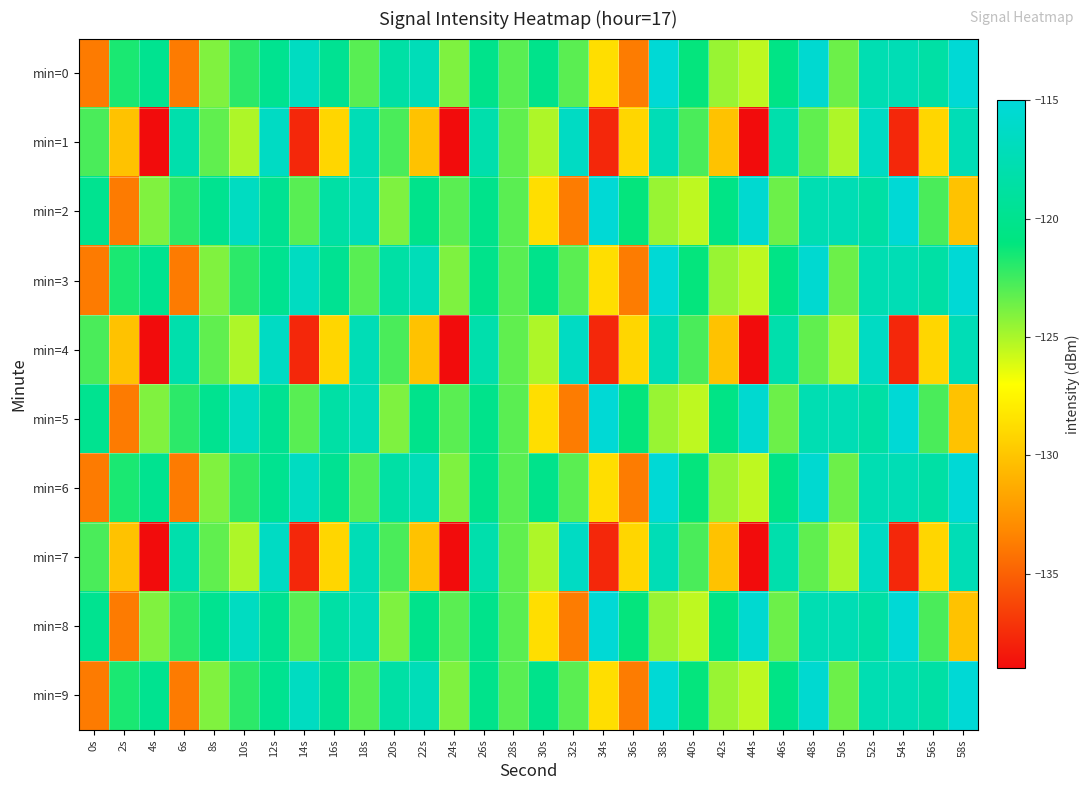

Reading left to right, what are all the values shown in this chart?

min=0: 0s=-133.8	2s=-121.6	4s=-119.9	6s=-133.8	8s=-124.0	10s=-122.0	12s=-119.9	14s=-116.6	16s=-119.7	18s=-123.1	20s=-118.5	22s=-117.2	24s=-124.0	26s=-120.2	28s=-123.1	30s=-120.2	32s=-123.2	34s=-128.7	36s=-133.7	38s=-115.3	40s=-121.1	42s=-124.6	44s=-125.5	46s=-120.5	48s=-115.6	50s=-123.5	52s=-117.6	54s=-117.4	56s=-118.5	58s=-115.3
min=1: 0s=-122.7	2s=-130.2	4s=-139.0	6s=-118.0	8s=-123.3	10s=-125.1	12s=-116.5	14s=-137.7	16s=-129.2	18s=-117.3	20s=-122.7	22s=-130.2	24s=-139.0	26s=-118.0	28s=-123.3	30s=-125.1	32s=-116.5	34s=-137.7	36s=-129.2	38s=-117.3	40s=-122.7	42s=-130.2	44s=-139.0	46s=-118.0	48s=-123.3	50s=-125.1	52s=-116.5	54s=-137.7	56s=-129.2	58s=-117.3
min=2: 0s=-119.9	2s=-133.8	4s=-124.0	6s=-122.0	8s=-119.9	10s=-116.6	12s=-119.7	14s=-123.1	16s=-118.5	18s=-117.2	20s=-124.0	22s=-120.2	24s=-123.1	26s=-120.2	28s=-123.2	30s=-128.7	32s=-133.7	34s=-115.3	36s=-121.1	38s=-124.6	40s=-125.5	42s=-120.5	44s=-115.6	46s=-123.5	48s=-117.6	50s=-117.4	52s=-118.5	54s=-115.3	56s=-122.7	58s=-130.2
min=3: 0s=-133.8	2s=-121.6	4s=-119.9	6s=-133.8	8s=-124.0	10s=-122.0	12s=-119.9	14s=-116.6	16s=-119.7	18s=-123.1	20s=-118.5	22s=-117.2	24s=-124.0	26s=-120.2	28s=-123.1	30s=-120.2	32s=-123.2	34s=-128.7	36s=-133.7	38s=-115.3	40s=-121.1	42s=-124.6	44s=-125.5	46s=-120.5	48s=-115.6	50s=-123.5	52s=-117.6	54s=-117.4	56s=-118.5	58s=-115.3
min=4: 0s=-122.7	2s=-130.2	4s=-139.0	6s=-118.0	8s=-123.3	10s=-125.1	12s=-116.5	14s=-137.7	16s=-129.2	18s=-117.3	20s=-122.7	22s=-130.2	24s=-139.0	26s=-118.0	28s=-123.3	30s=-125.1	32s=-116.5	34s=-137.7	36s=-129.2	38s=-117.3	40s=-122.7	42s=-130.2	44s=-139.0	46s=-118.0	48s=-123.3	50s=-125.1	52s=-116.5	54s=-137.7	56s=-129.2	58s=-117.3
min=5: 0s=-119.9	2s=-133.8	4s=-124.0	6s=-122.0	8s=-119.9	10s=-116.6	12s=-119.7	14s=-123.1	16s=-118.5	18s=-117.2	20s=-124.0	22s=-120.2	24s=-123.1	26s=-120.2	28s=-123.2	30s=-128.7	32s=-133.7	34s=-115.3	36s=-121.1	38s=-124.6	40s=-125.5	42s=-120.5	44s=-115.6	46s=-123.5	48s=-117.6	50s=-117.4	52s=-118.5	54s=-115.3	56s=-122.7	58s=-130.2
min=6: 0s=-133.8	2s=-121.6	4s=-119.9	6s=-133.8	8s=-124.0	10s=-122.0	12s=-119.9	14s=-116.6	16s=-119.7	18s=-123.1	20s=-118.5	22s=-117.2	24s=-124.0	26s=-120.2	28s=-123.1	30s=-120.2	32s=-123.2	34s=-128.7	36s=-133.7	38s=-115.3	40s=-121.1	42s=-124.6	44s=-125.5	46s=-120.5	48s=-115.6	50s=-123.5	52s=-117.6	54s=-117.4	56s=-118.5	58s=-115.3
min=7: 0s=-122.7	2s=-130.2	4s=-139.0	6s=-118.0	8s=-123.3	10s=-125.1	12s=-116.5	14s=-137.7	16s=-129.2	18s=-117.3	20s=-122.7	22s=-130.2	24s=-139.0	26s=-118.0	28s=-123.3	30s=-125.1	32s=-116.5	34s=-137.7	36s=-129.2	38s=-117.3	40s=-122.7	42s=-130.2	44s=-139.0	46s=-118.0	48s=-123.3	50s=-125.1	52s=-116.5	54s=-137.7	56s=-129.2	58s=-117.3
min=8: 0s=-119.9	2s=-133.8	4s=-124.0	6s=-122.0	8s=-119.9	10s=-116.6	12s=-119.7	14s=-123.1	16s=-118.5	18s=-117.2	20s=-124.0	22s=-120.2	24s=-123.1	26s=-120.2	28s=-123.2	30s=-128.7	32s=-133.7	34s=-115.3	36s=-121.1	38s=-124.6	40s=-125.5	42s=-120.5	44s=-115.6	46s=-123.5	48s=-117.6	50s=-117.4	52s=-118.5	54s=-115.3	56s=-122.7	58s=-130.2
min=9: 0s=-133.8	2s=-121.6	4s=-119.9	6s=-133.8	8s=-124.0	10s=-122.0	12s=-119.9	14s=-116.6	16s=-119.7	18s=-123.1	20s=-118.5	22s=-117.2	24s=-124.0	26s=-120.2	28s=-123.1	30s=-120.2	32s=-123.2	34s=-128.7	36s=-133.7	38s=-115.3	40s=-121.1	42s=-124.6	44s=-125.5	46s=-120.5	48s=-115.6	50s=-123.5	52s=-117.6	54s=-117.4	56s=-118.5	58s=-115.3